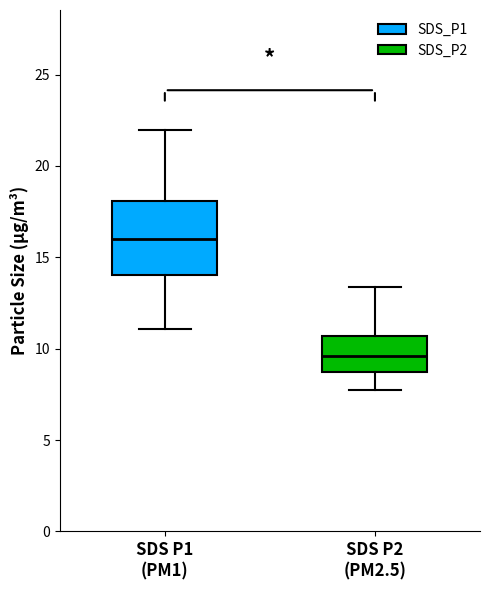

Reading left to right, transcribe this box plot: for each box, give where its median line is, the range the box spans, and where its two whiskers end, as read against the y-axis. The values are not printed on the chart, so give them approximately, as read against the axis.

SDS P1 (PM1): median 16.0, box 14.0 to 18.0, whiskers 11.0 to 22.0
SDS P2 (PM2.5): median 9.5, box 8.5 to 10.5, whiskers 8.0 to 13.5